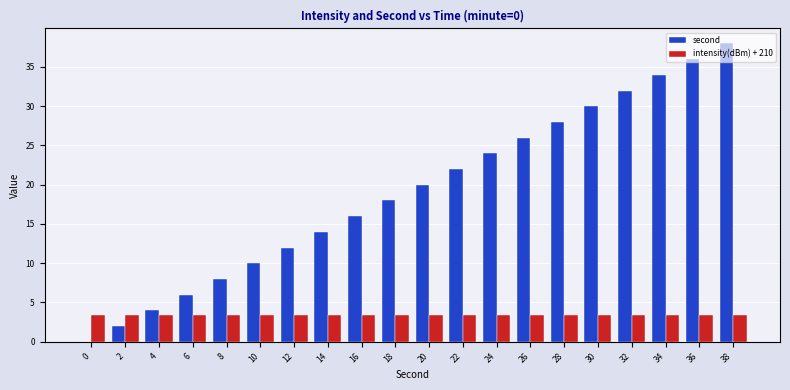

What are all the series names shown in the legend?

second, intensity(dBm) + 210